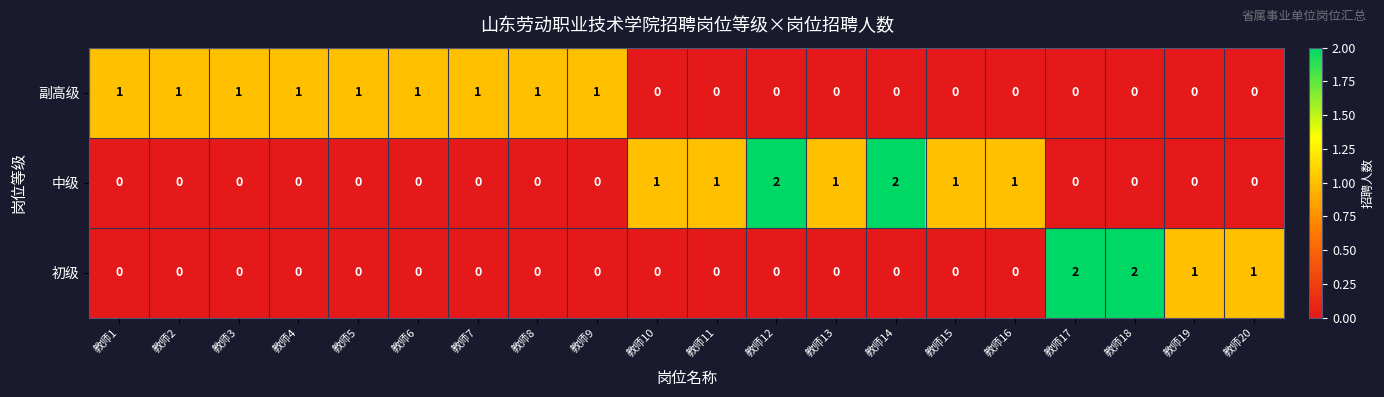

Is the value of 初级 at 教师17 greater than the value of 中级 at 教师4?

Yes